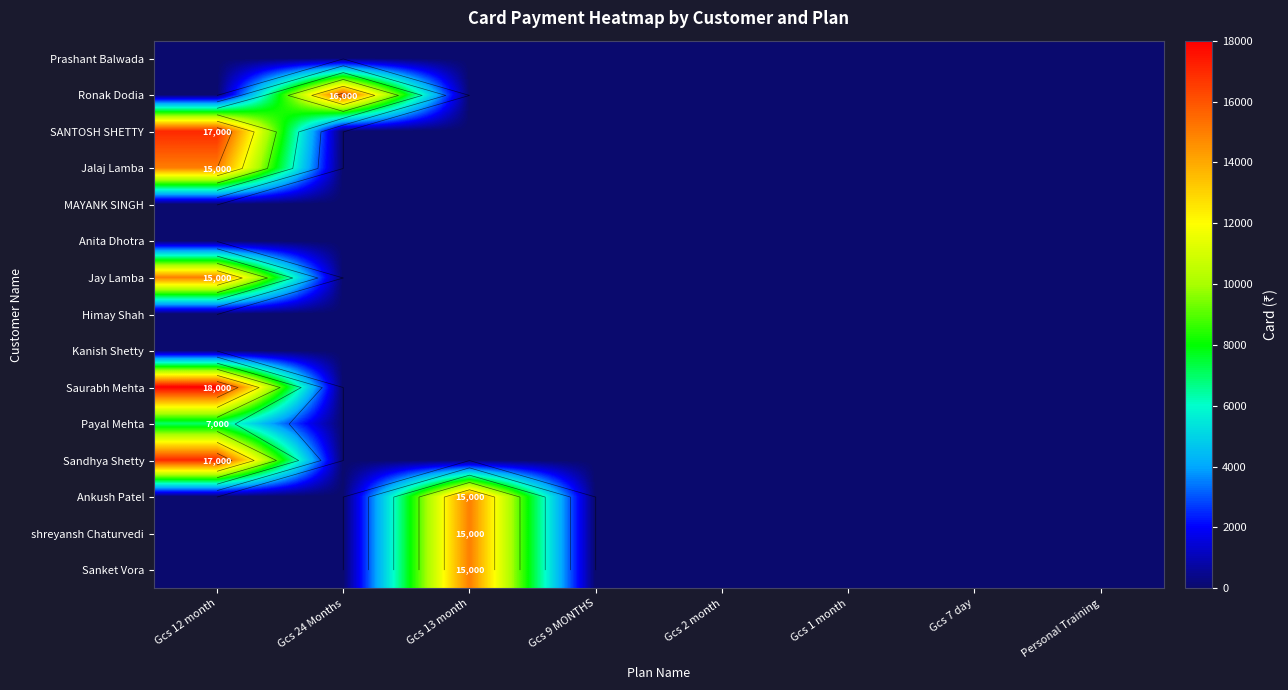

What is the difference between the maximum and second lowest values in the Ankush Patel series?

15000